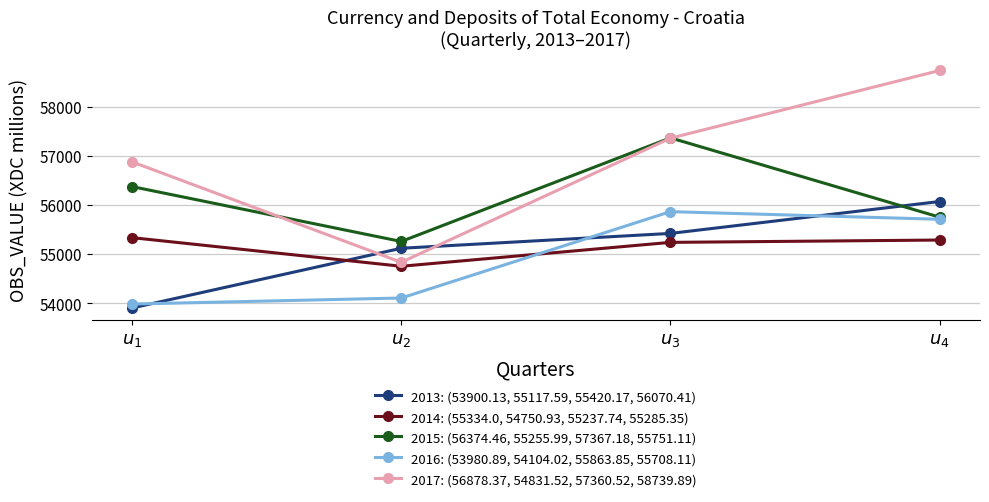

What is the label of the 1st point from the left?

$u_{1}$